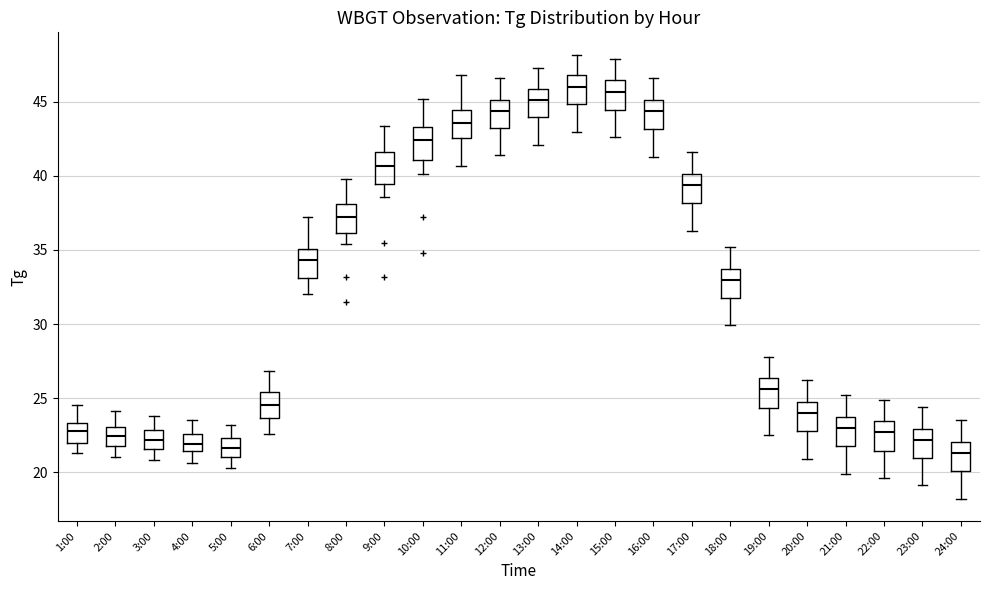

Reading left to right, transcribe this box plot: for each box, give where its median line is, the range the box spans, and where its two whiskers end, as read against the y-axis. The values are not printed on the chart, so give them approximately, as read against the axis.

1:00: median 23.0, box 22.0 to 23.5, whiskers 21.5 to 24.5
2:00: median 22.5, box 22.0 to 23.0, whiskers 21.0 to 24.0
3:00: median 22.0, box 21.5 to 23.0, whiskers 21.0 to 24.0
4:00: median 22.0, box 21.5 to 22.5, whiskers 20.5 to 23.5
5:00: median 21.5, box 21.0 to 22.5, whiskers 20.5 to 23.0
6:00: median 24.5, box 23.5 to 25.5, whiskers 22.5 to 27.0
7:00: median 34.5, box 33.0 to 35.0, whiskers 32.0 to 37.0
8:00: median 37.5, box 36.0 to 38.0, whiskers 35.5 to 40.0
9:00: median 40.5, box 39.5 to 41.5, whiskers 38.5 to 43.5
10:00: median 42.5, box 41.0 to 43.5, whiskers 40.0 to 45.0
11:00: median 43.5, box 42.5 to 44.5, whiskers 40.5 to 47.0
12:00: median 44.5, box 43.5 to 45.0, whiskers 41.5 to 46.5
13:00: median 45.0, box 44.0 to 46.0, whiskers 42.0 to 47.5
14:00: median 46.0, box 45.0 to 47.0, whiskers 43.0 to 48.0
15:00: median 45.5, box 44.5 to 46.5, whiskers 42.5 to 48.0
16:00: median 44.5, box 43.0 to 45.0, whiskers 41.5 to 46.5
17:00: median 39.5, box 38.0 to 40.0, whiskers 36.5 to 41.5
18:00: median 33.0, box 32.0 to 33.5, whiskers 30.0 to 35.0
19:00: median 25.5, box 24.5 to 26.5, whiskers 22.5 to 28.0
20:00: median 24.0, box 23.0 to 24.5, whiskers 21.0 to 26.0
21:00: median 23.0, box 22.0 to 23.5, whiskers 20.0 to 25.0
22:00: median 22.5, box 21.5 to 23.5, whiskers 19.5 to 25.0
23:00: median 22.0, box 21.0 to 23.0, whiskers 19.0 to 24.5
24:00: median 21.5, box 20.0 to 22.0, whiskers 18.0 to 23.5